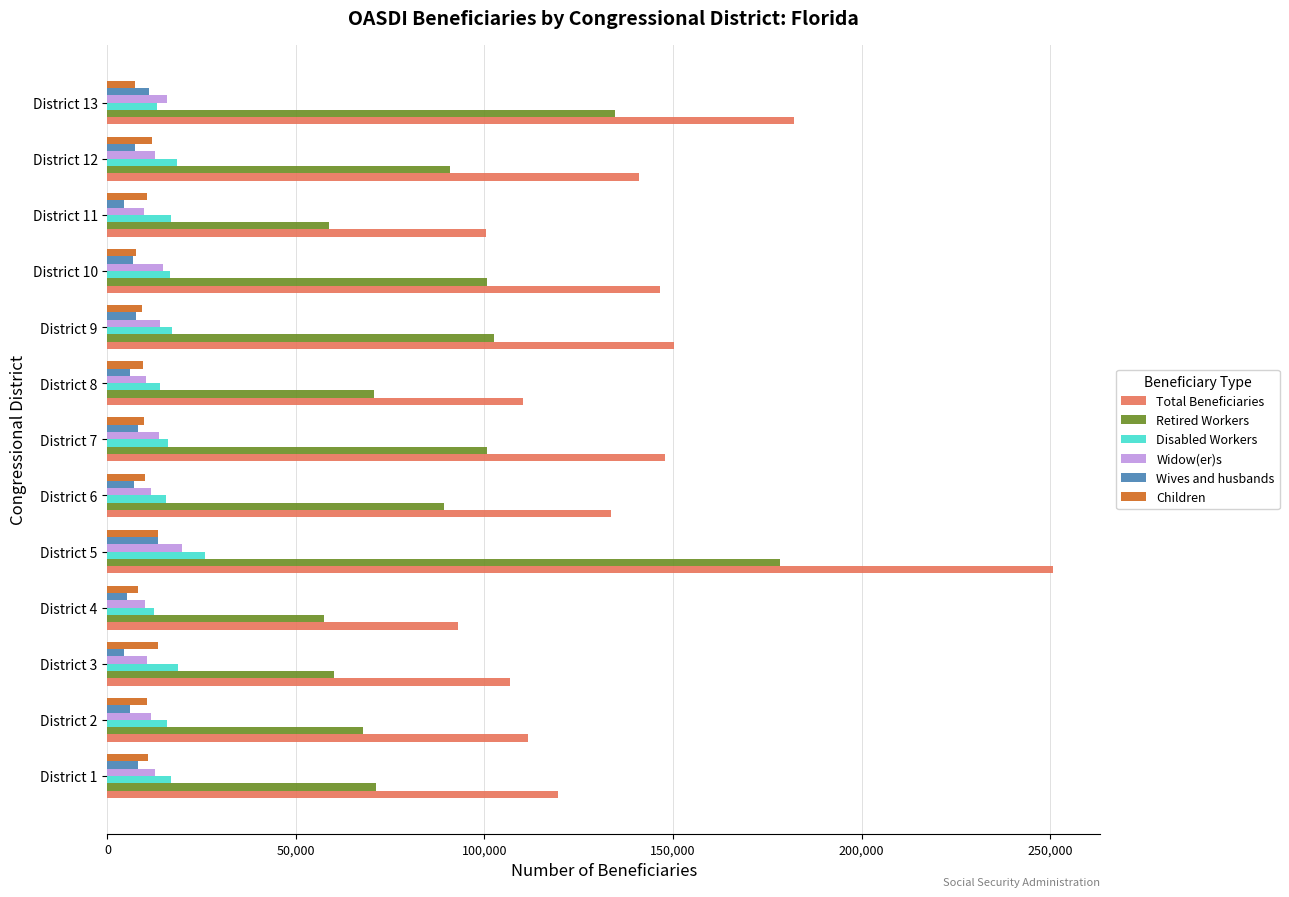

Which series has the largest total across all categories?

Total Beneficiaries